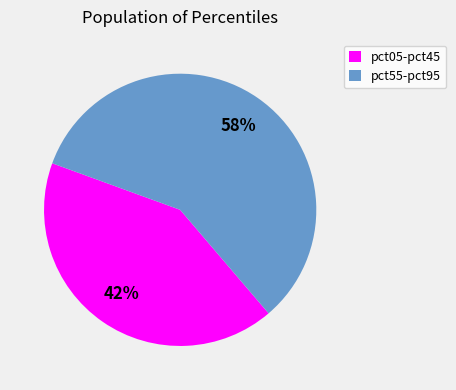

Which slice is the smallest?

pct05-pct45